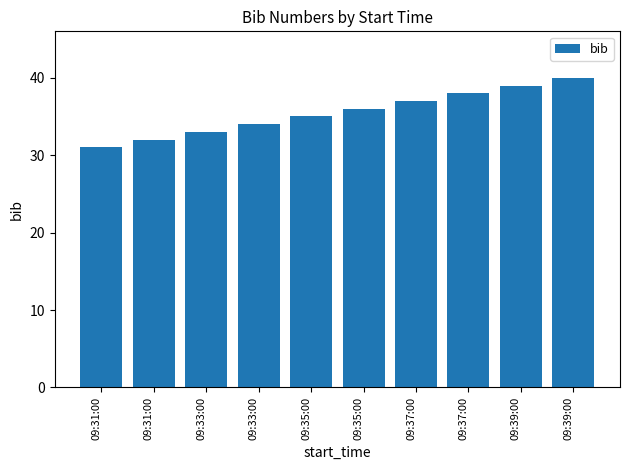

What is the label of the 10th bar from the right?

09:31:00